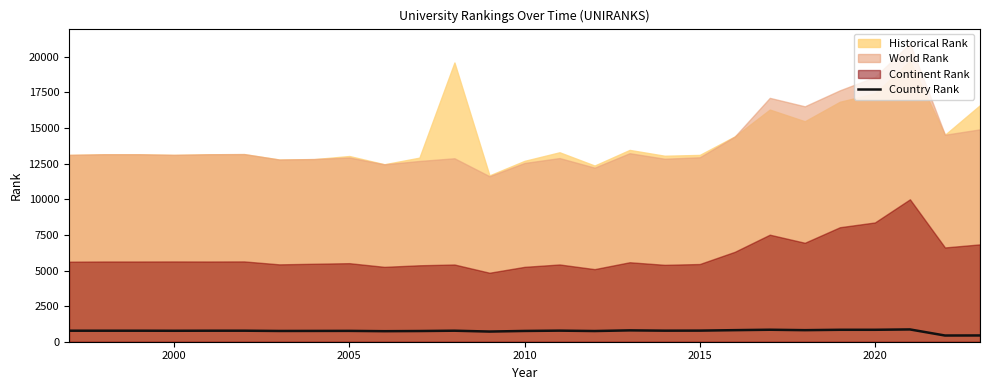

The Country Rank series shows 761 at 2005. True or false?

True